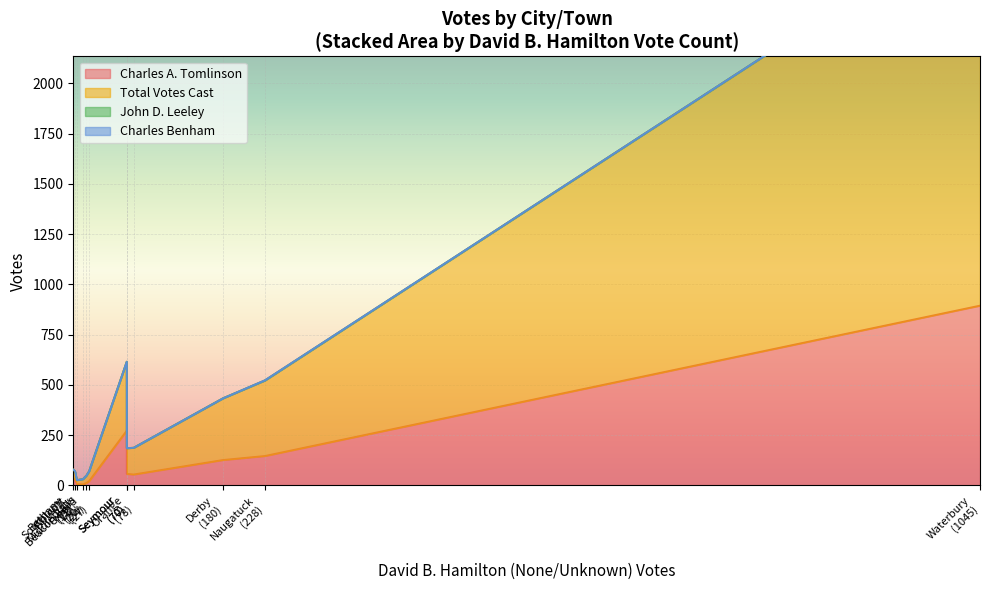

In Total Votes Cast, how many points are lower than both neighbors (excluding endpoints)?

3